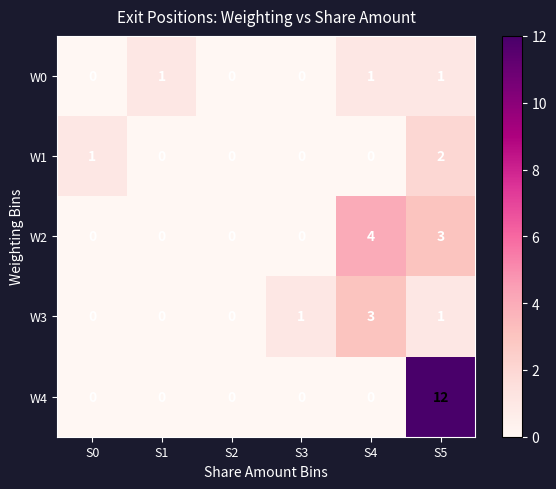

How many W3 values are between 0 and 1?

5